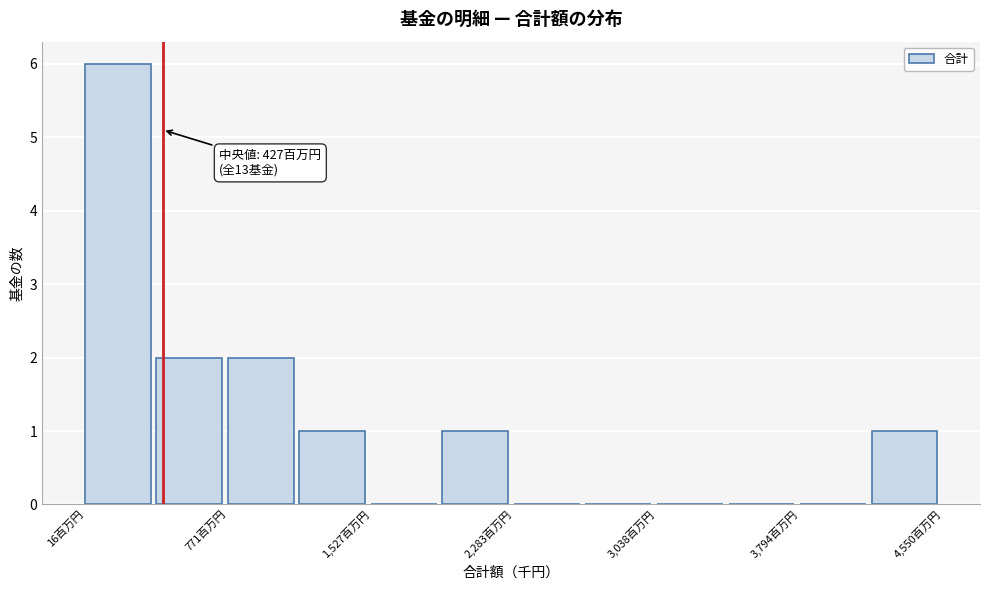

Read against the x-axis, roughly where is the centre of the tallest bar?

200